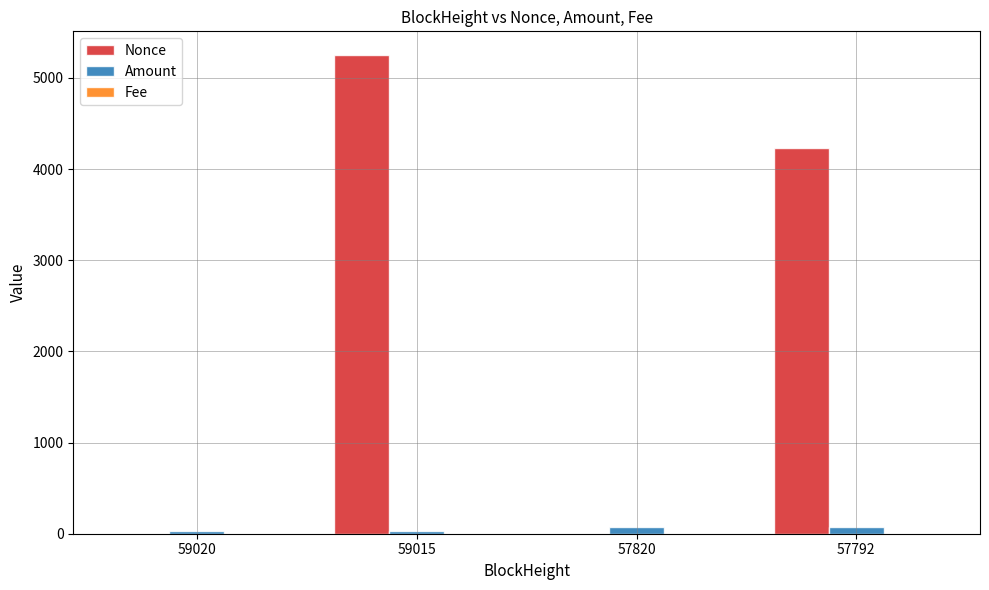

The Nonce series shows 1.0 at 59020. True or false?

True